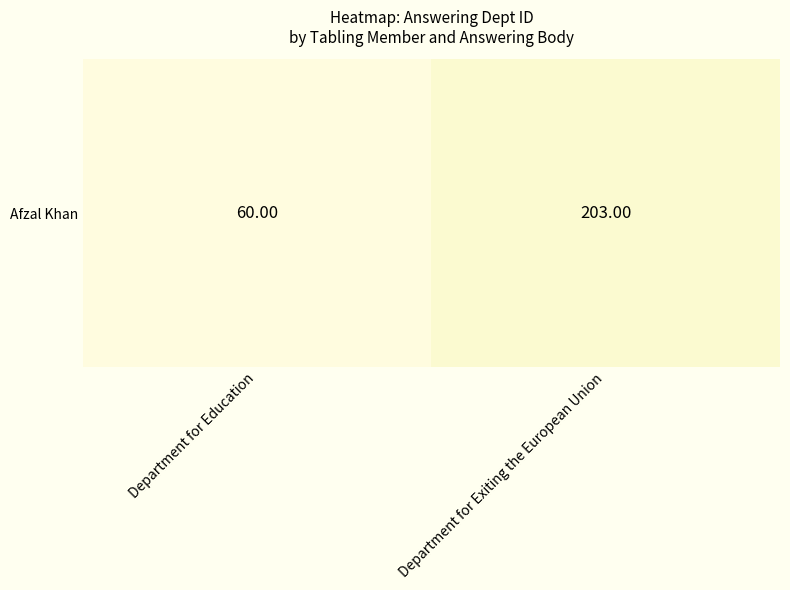

Reading left to right, extract all data points from this chart.

Department for Education=60	Department for Exiting the European Union=203